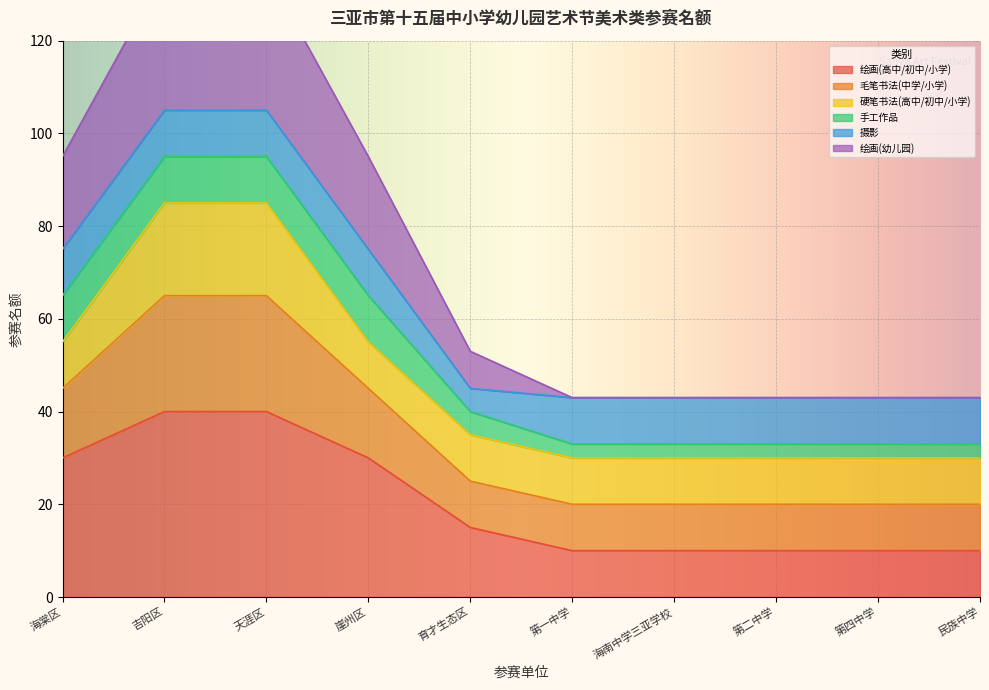

Between 吉阳区 and 第一中学, which series saw the biggest shift?

绘画(幼儿园)